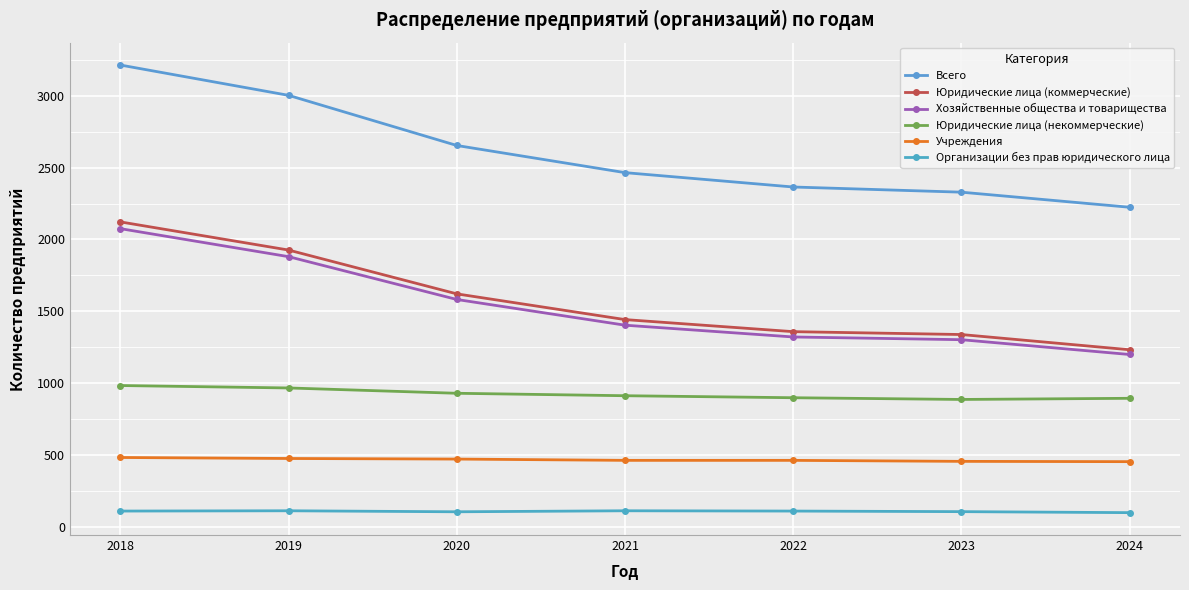

Does the chart display data point markers on the line(s)?

Yes